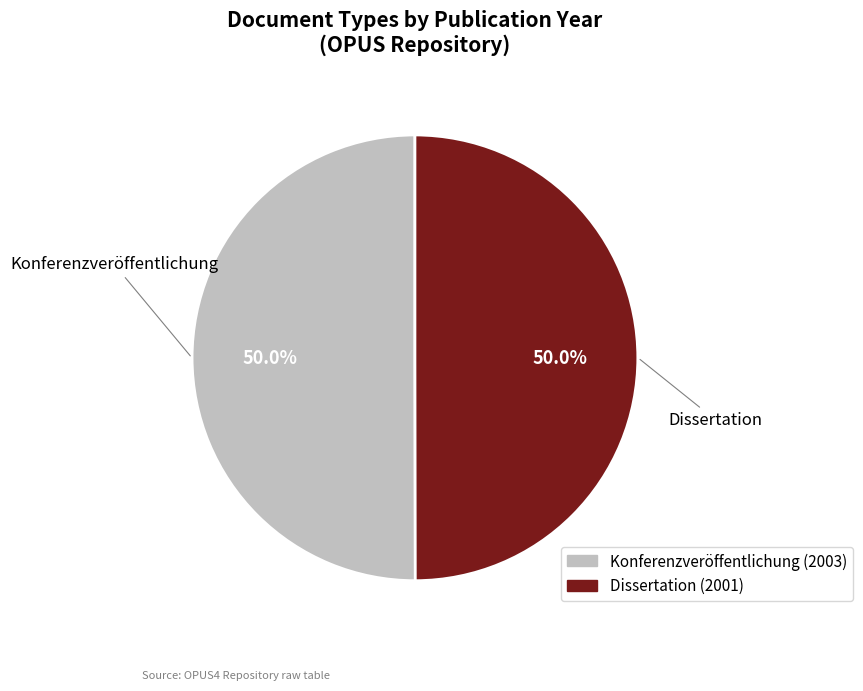

To the nearest percent, what is the combined percentage of Konferenzveröffentlichung and Dissertation?

100%